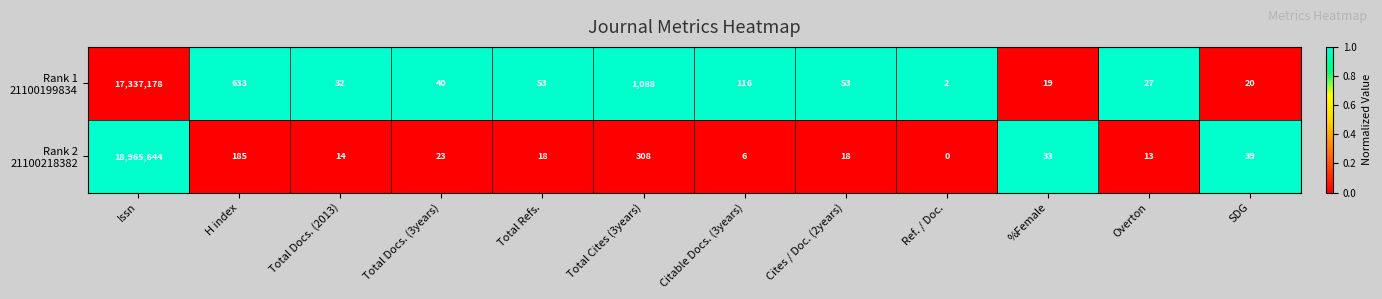

At which category is the sum across all series the highest?

Issn